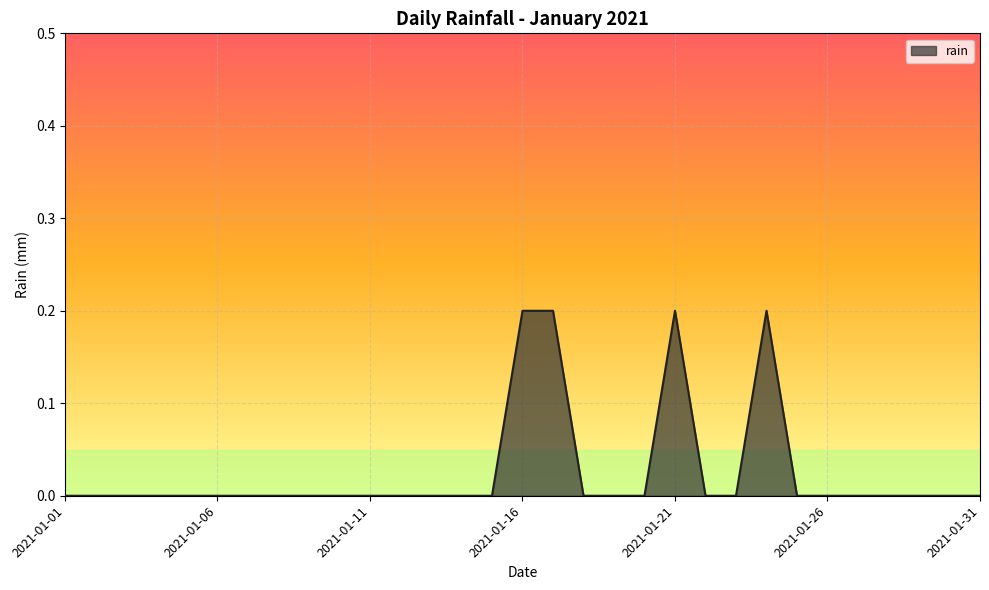

What is the difference between the maximum and minimum values?

0.2